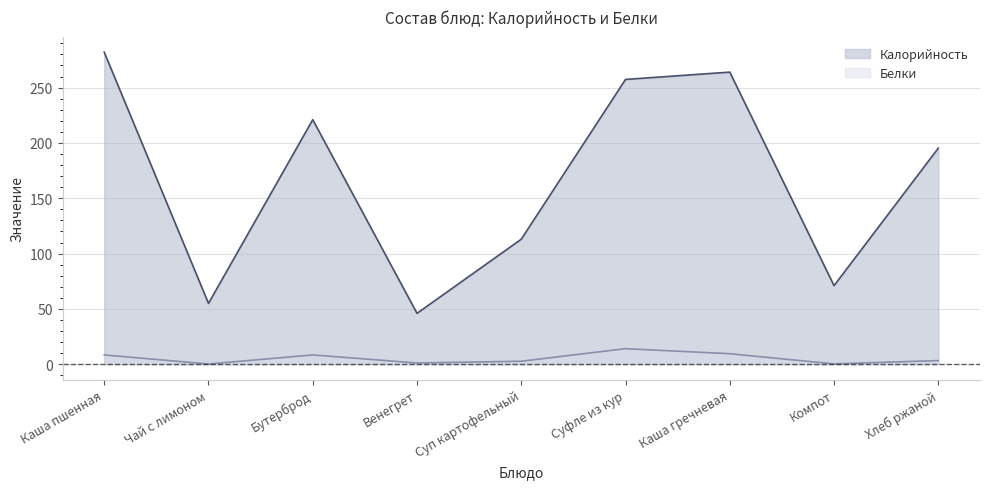

Reading right to left, list all the values displayed in this chart.

Калорийность: Хлеб ржаной=195.3	Компот=71.0	Каша гречневая=264.0	Суфле из кур=257.4	Суп картофельный=113.0	Венегрет=46.0	Бутерброд=221.0	Чай с лимоном=55.0	Каша пшенная=282.0
Белки: Хлеб ржаной=3.3	Компот=0.3	Каша гречневая=9.5	Суфле из кур=14.1	Суп картофельный=2.7	Венегрет=1.1	Бутерброд=8.4	Чай с лимоном=0.2	Каша пшенная=8.4